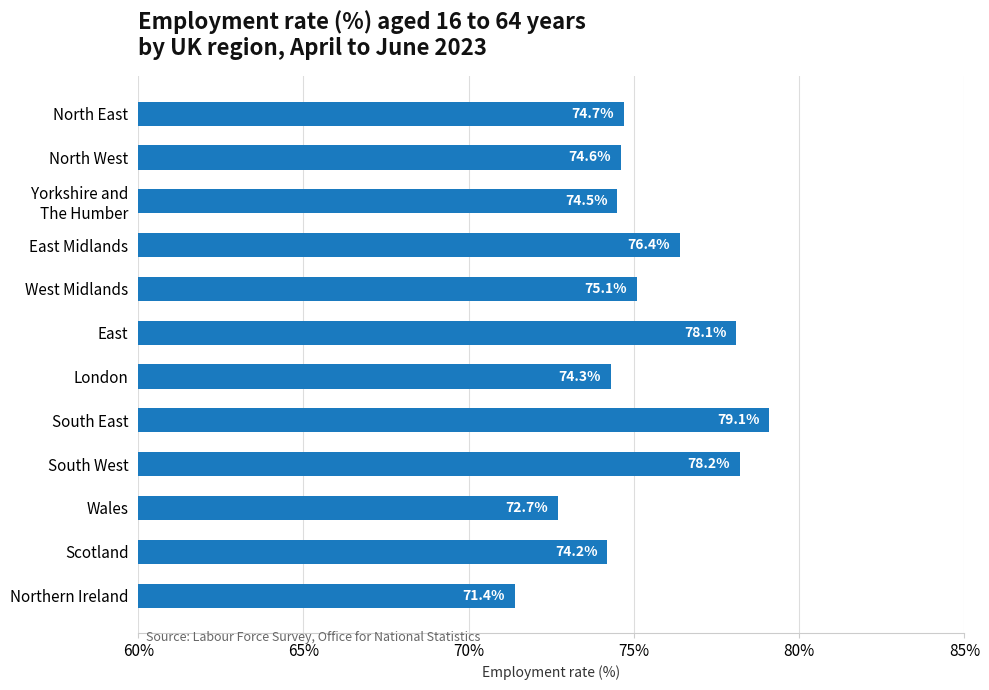

List the labels in order of value, largest first.

South East, South West, East, East Midlands, West Midlands, North East, North West, Yorkshire and
The Humber, London, Scotland, Wales, Northern Ireland